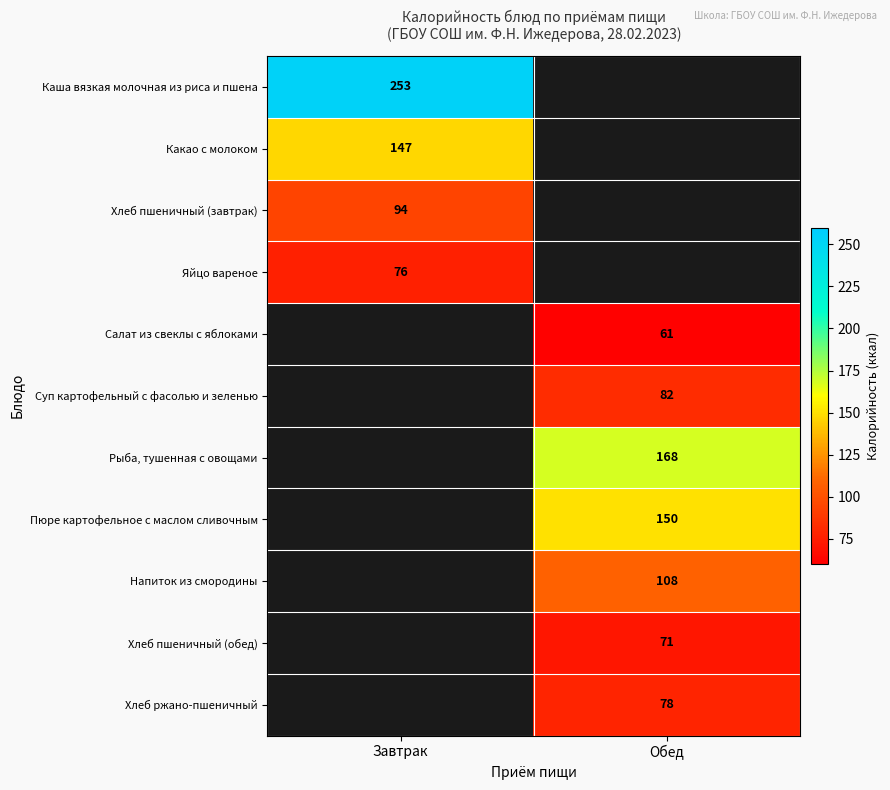

Is it true that Хлеб пшеничный (обед) equals 105 at Обед?

False